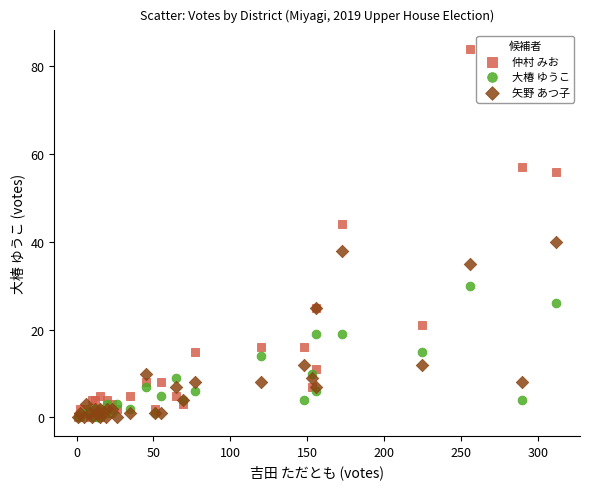

What are all the series names shown in the legend?

仲村 みお, 大椿 ゆうこ, 矢野 あつ子